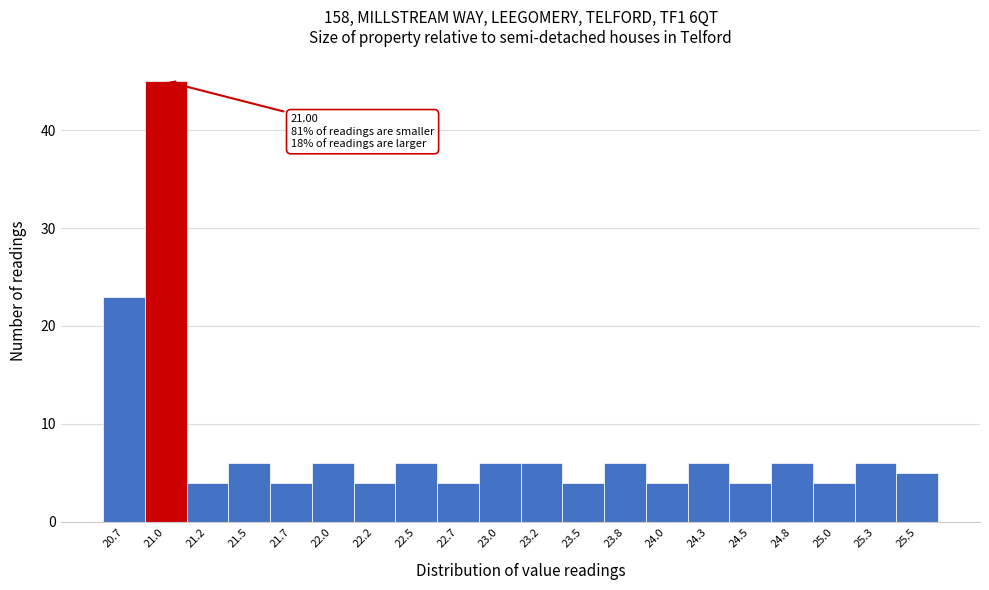

Reading left to right, what are all the values shown in this chart?

20.7=23	21.0=45	21.2=4	21.5=6	21.7=4	22.0=6	22.2=4	22.5=6	22.7=4	23.0=6	23.2=6	23.5=4	23.8=6	24.0=4	24.3=6	24.5=4	24.8=6	25.0=4	25.3=6	25.5=5